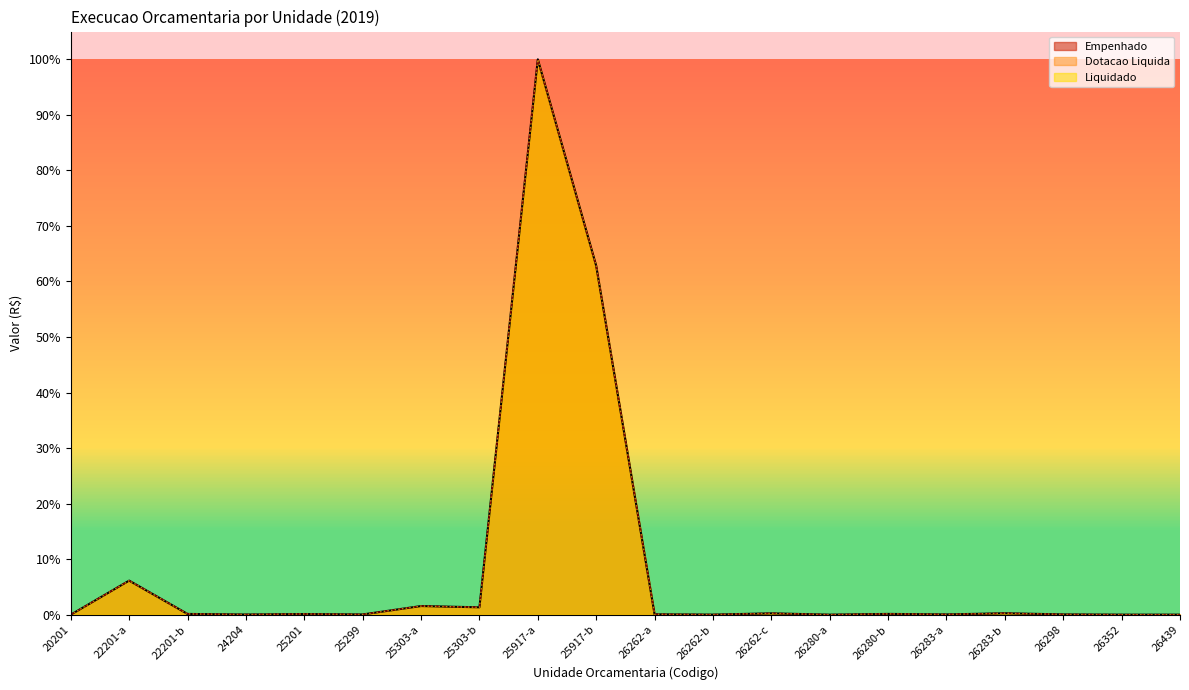

At how many categories does at least one series exceed 34?

2